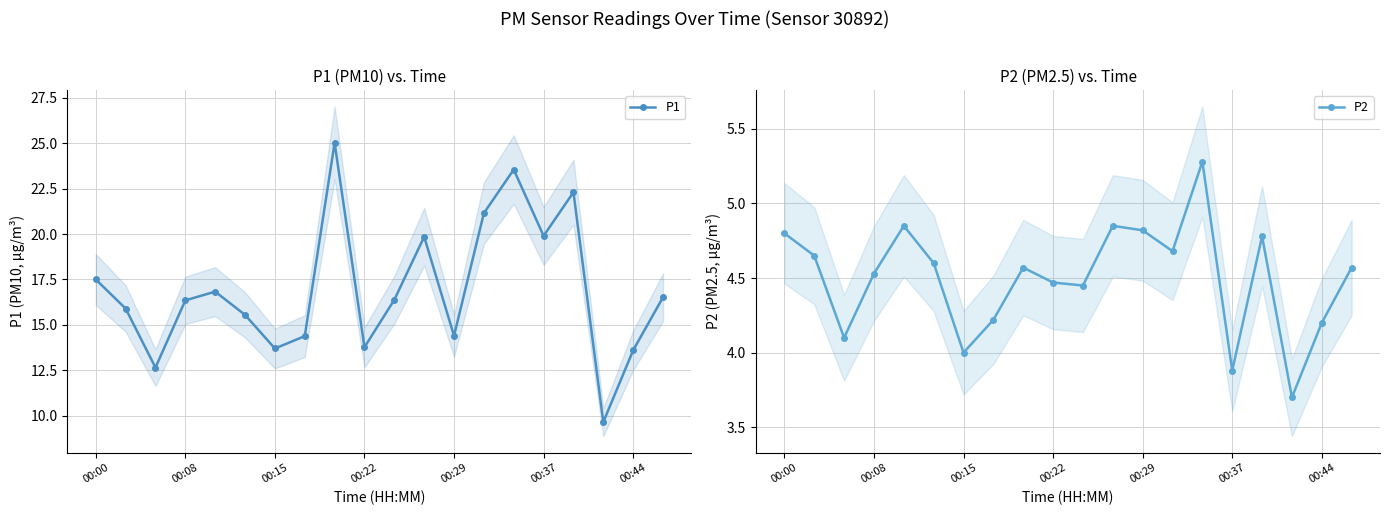

What is the sum of the P1 values at 00:00 and 00:29?

31.9